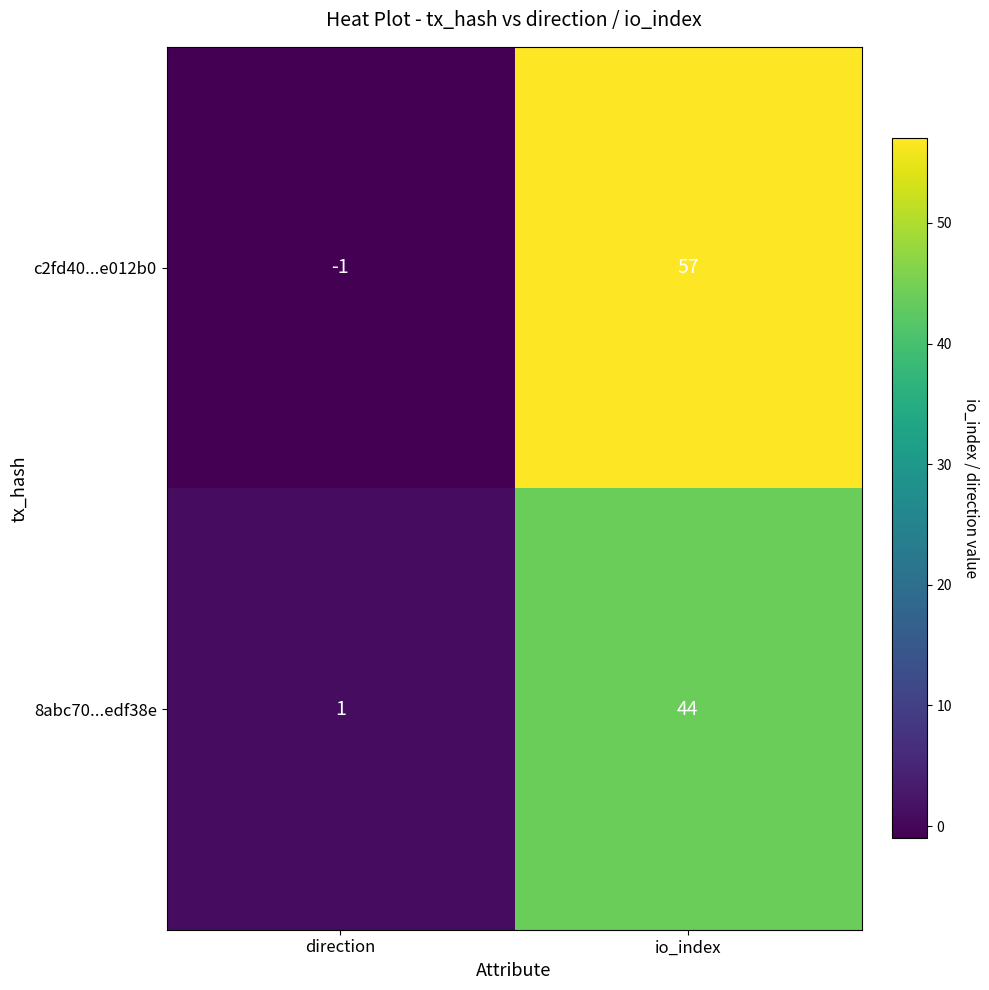

Reading left to right, transcribe all the data shown in this chart.

c2fd40...e012b0: direction=-1	io_index=57
8abc70...edf38e: direction=1	io_index=44